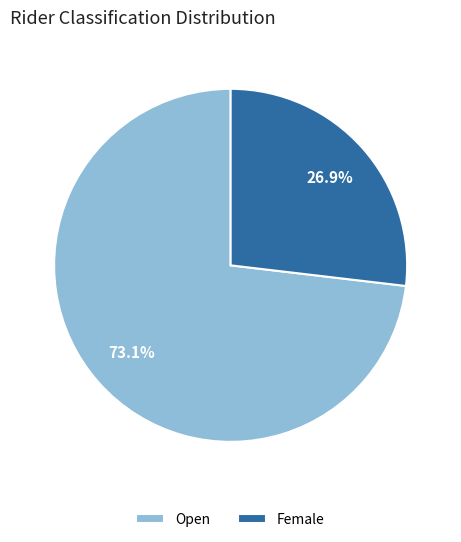

Does Open account for over 50% of the chart?

Yes